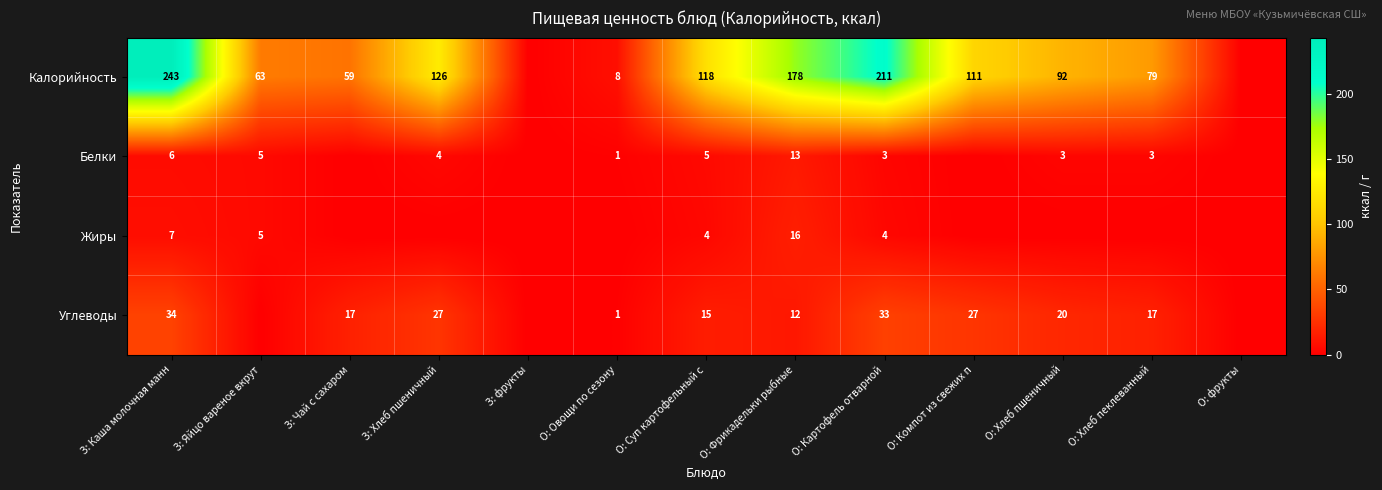

True or false: Углеводы has a value of 12 at О: Фрикадельки рыбные.

True